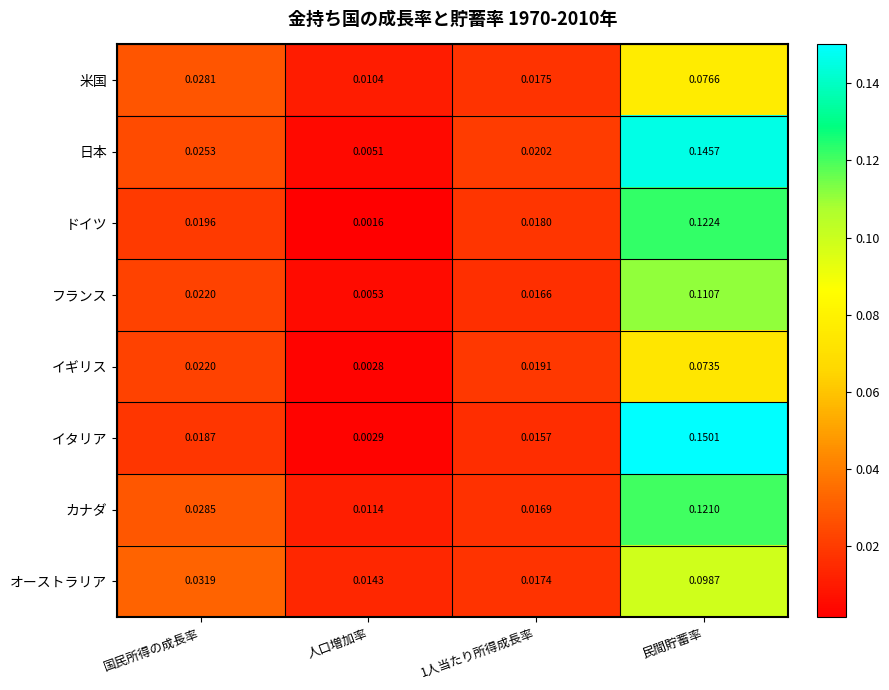

At how many categories does at least one series exceed 0?

4